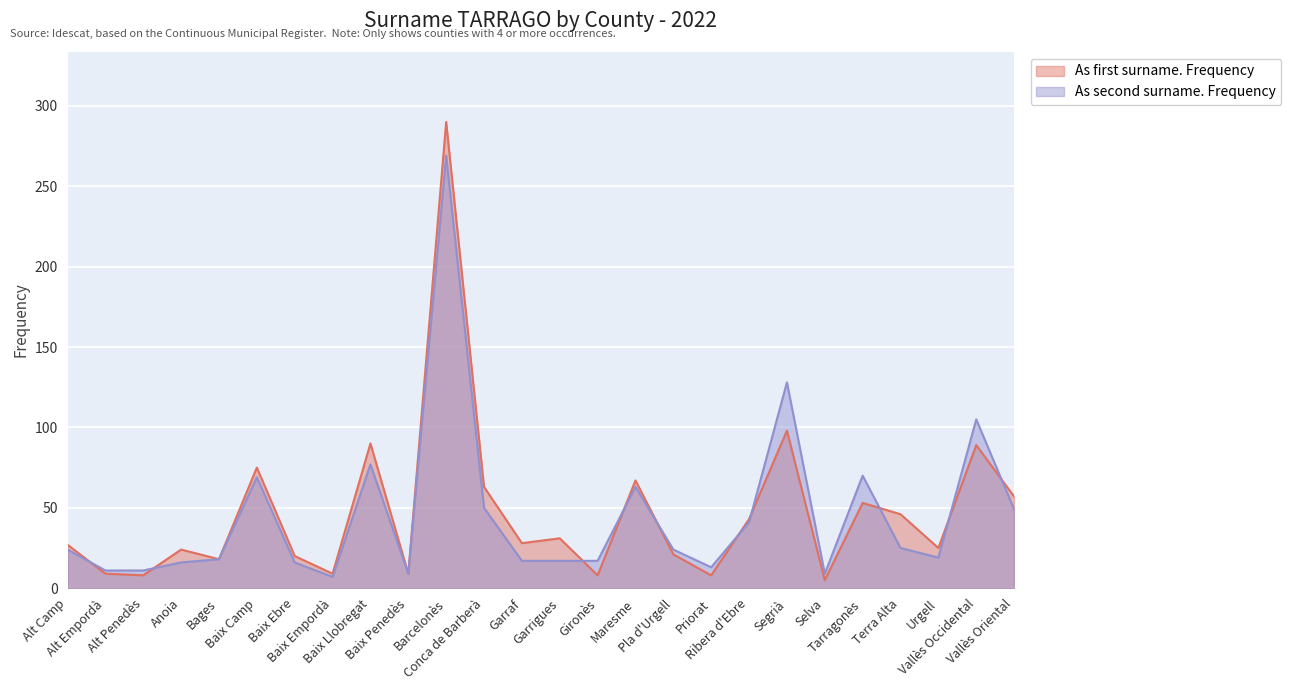

At which label does As second surname. Frequency reach its peak?

Barcelonès